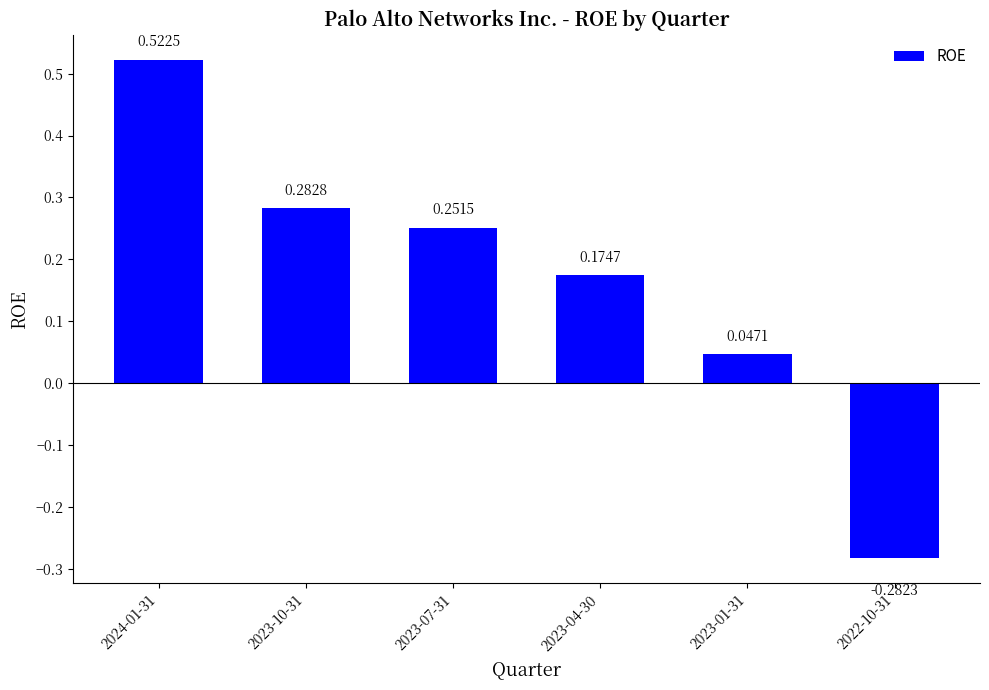

Rank the categories by value from highest to lowest.

2024-01-31, 2023-10-31, 2023-07-31, 2023-04-30, 2023-01-31, 2022-10-31